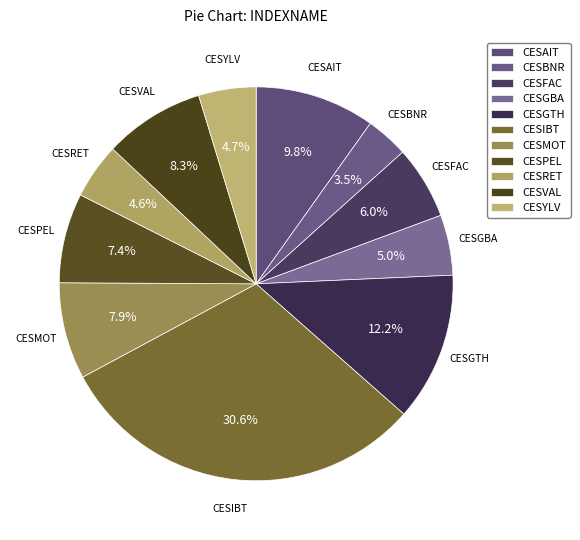

Which slice is the largest?

CESIBT